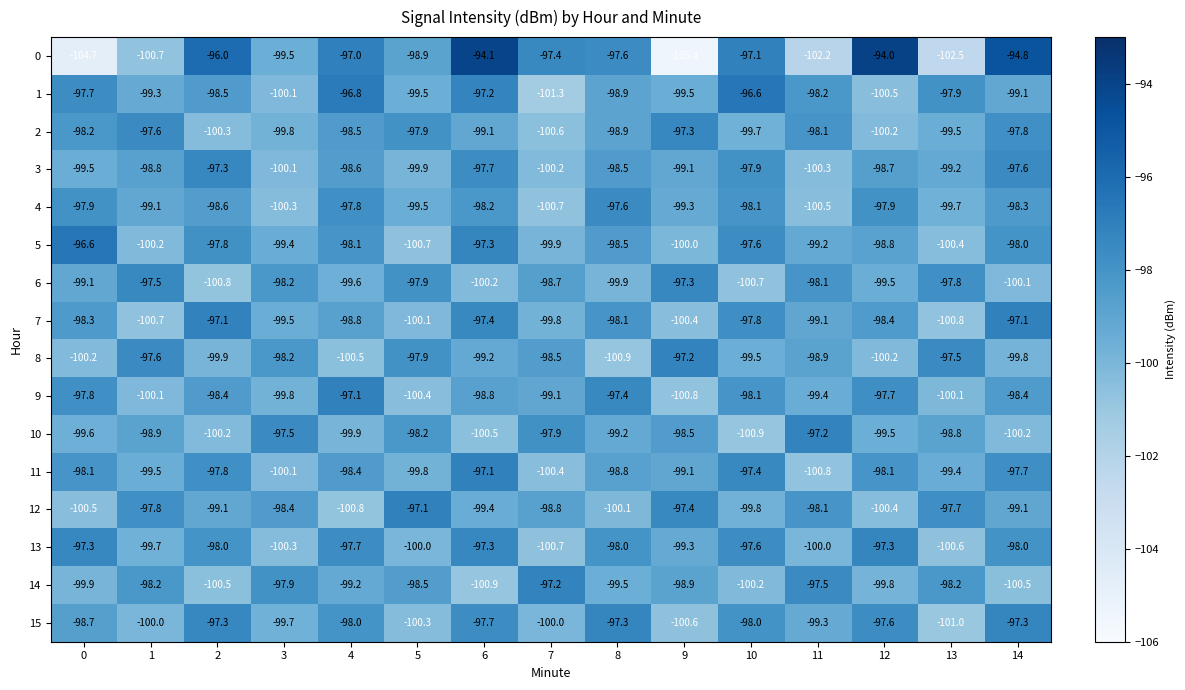

What is the total value across all series at 5?

-1586.6